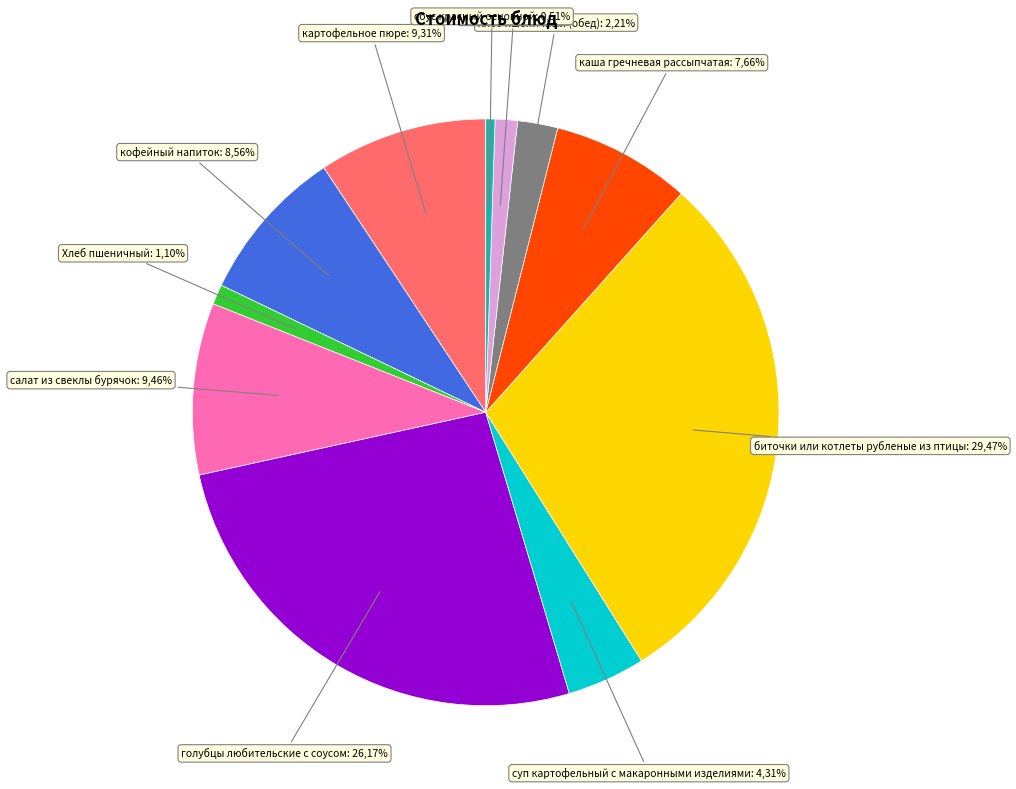

How many segments does this pie chart have?

11